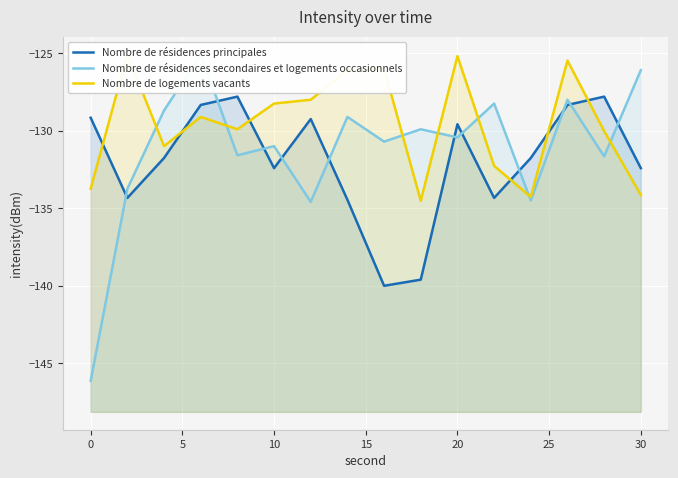

What is the lowest value of the Nombre de résidences secondaires et logements occasionnels series?

-146.1